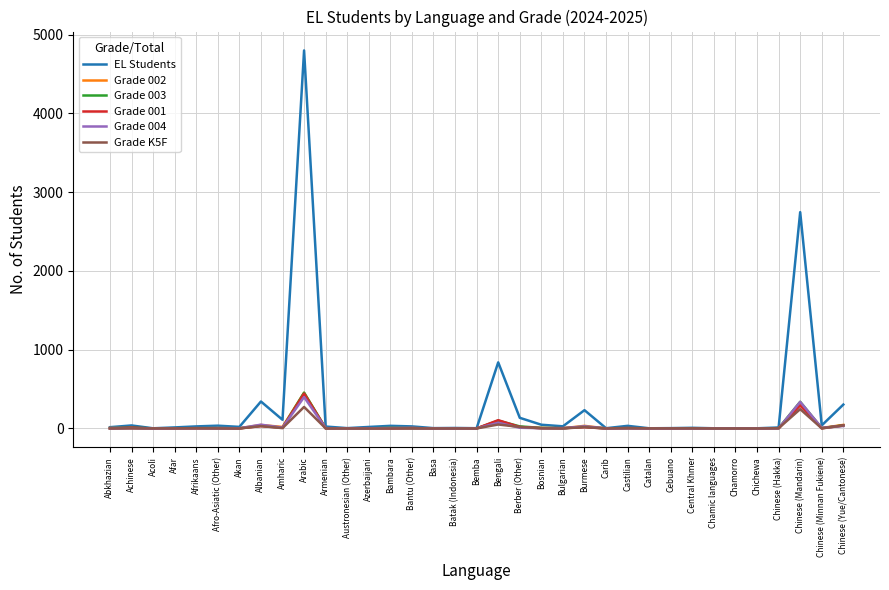

True or false: Grade 002 has a value of 16 at Berber (Other).

True